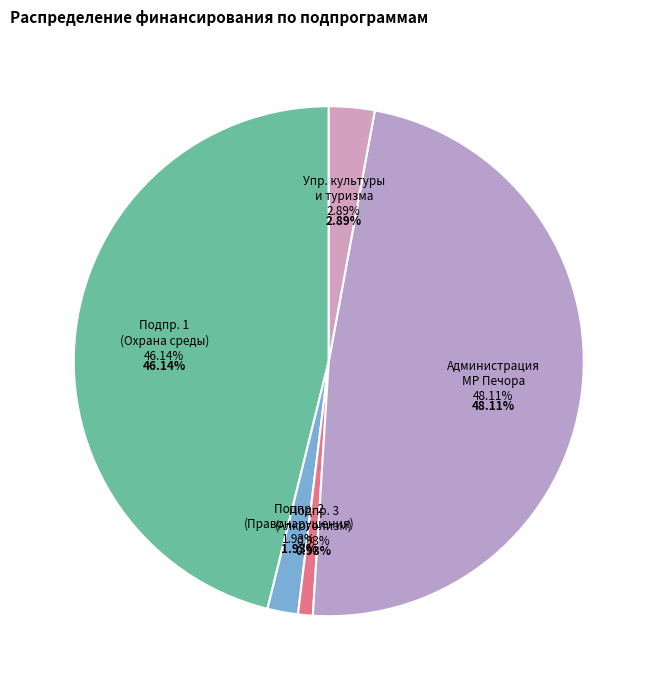

Rank the categories by value from highest to lowest.

Администрация МР Печора, Подпрограмма 1 (Охрана окружающей среды), Управление культуры и туризма, Подпрограмма 2 (Профилактика правонарушений), Подпрограмма 3 (Профилактика алкоголизма)